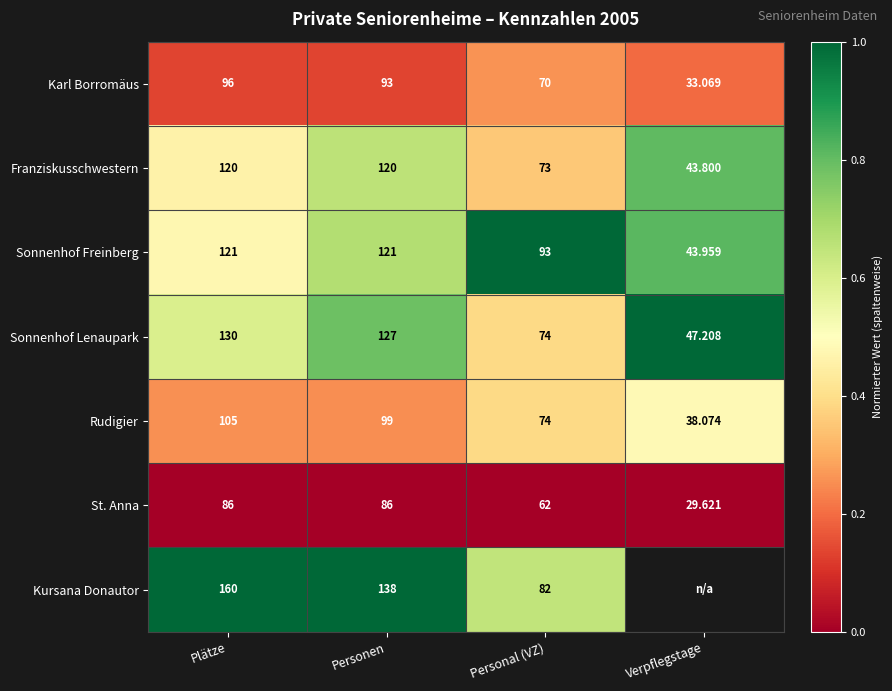

At Plätze, list the series in order from smallest to largest.

St. Anna, Karl Borromäus, Rudigier, Franziskusschwestern, Sonnenhof Freinberg, Sonnenhof Lenaupark, Kursana Donautor